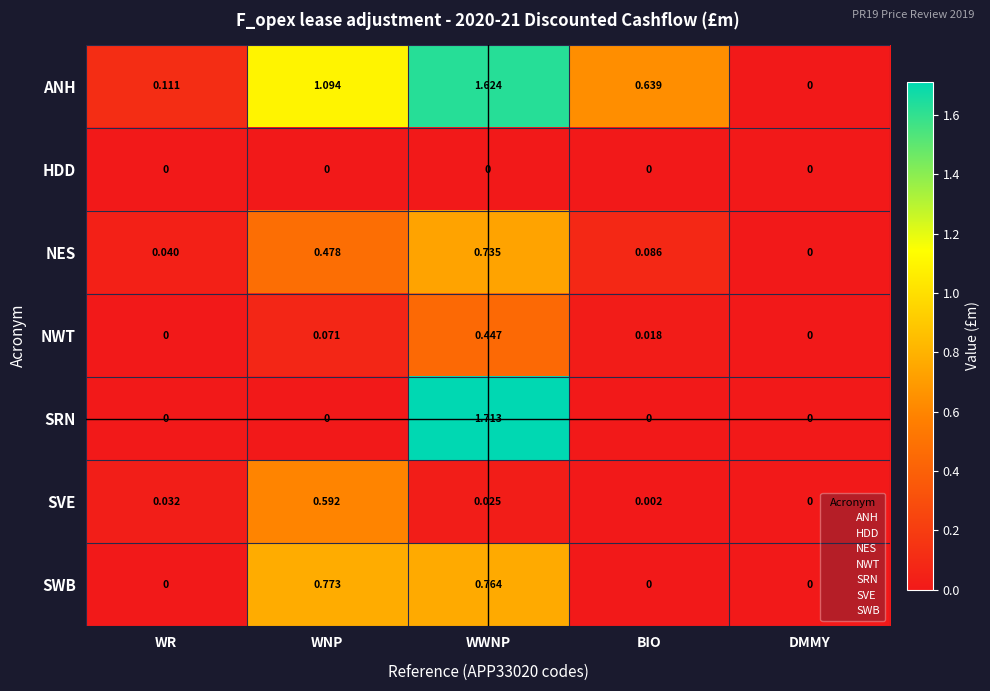

Count the number of data series in this chart.

7